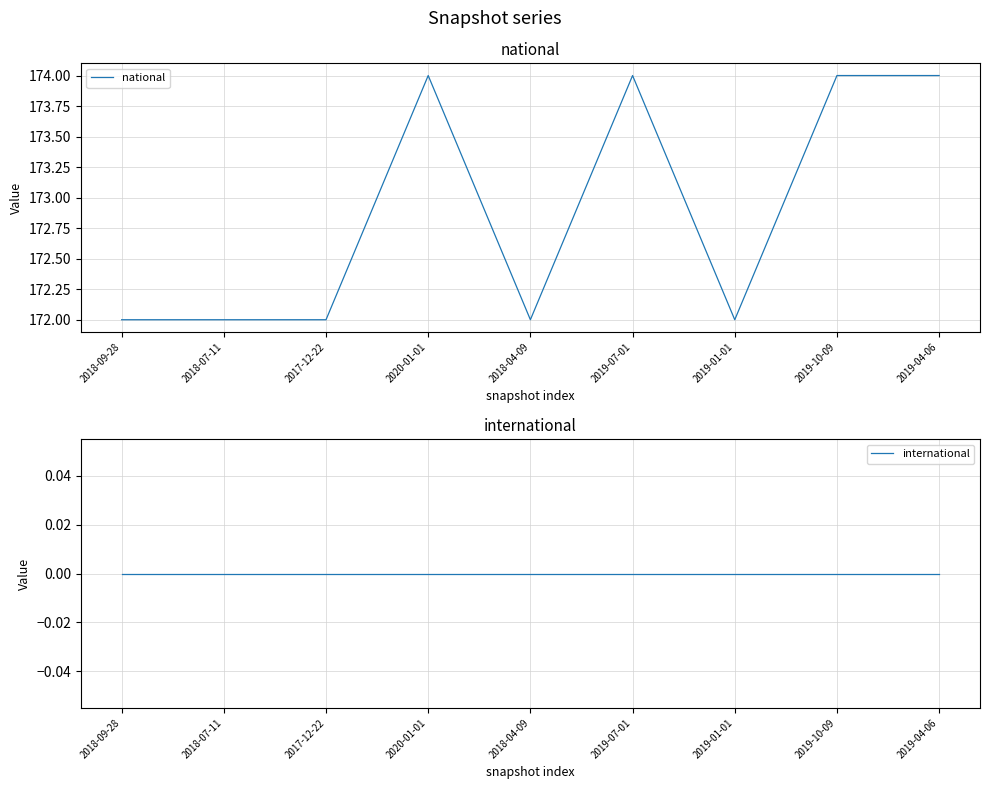

What is the spread (max minus min) of values at 2020-01-01?

174